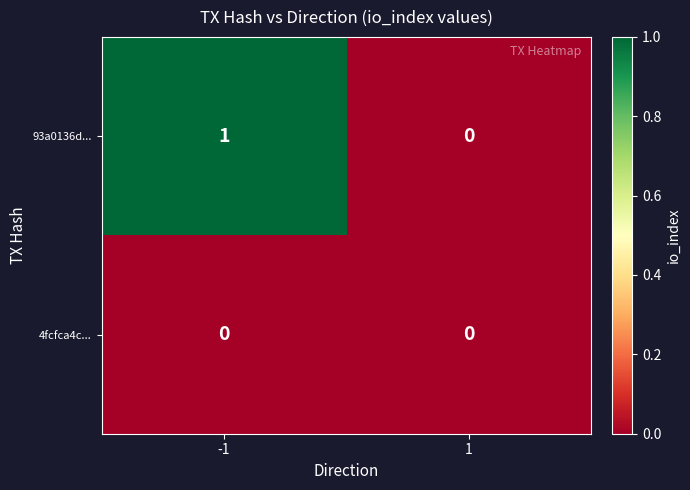

Which series changed the most between -1 and 1?

93a0136d...